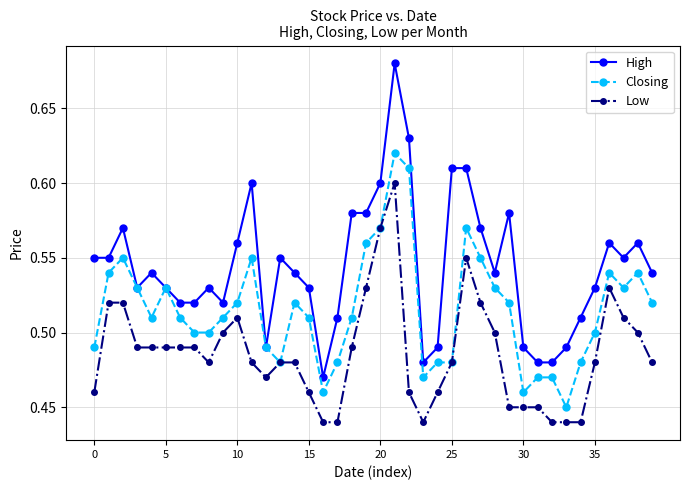

Which series has the largest range (max minus min)?

High